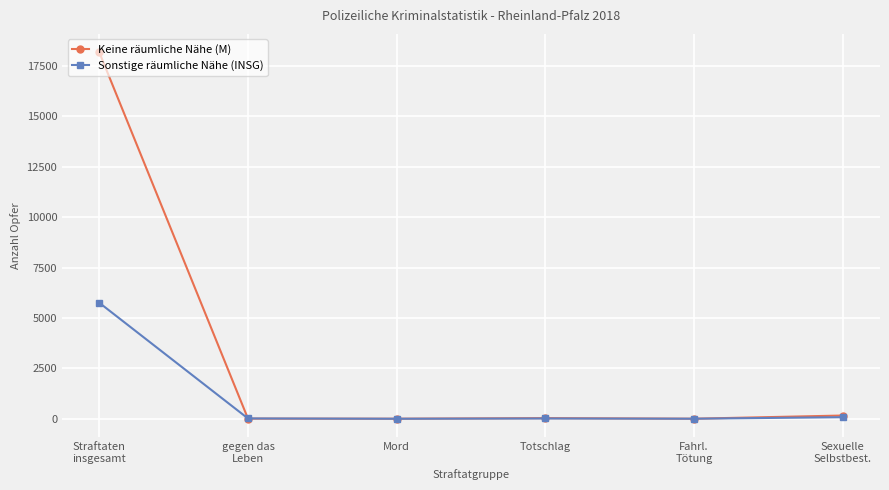

What is the label of the 3rd point from the left?

Mord